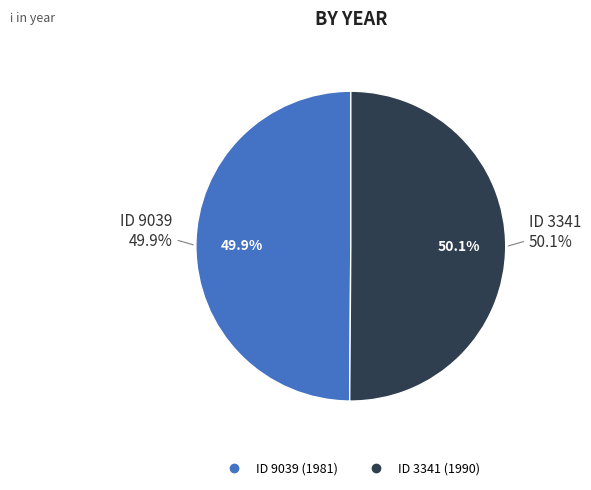

What percentage is the 9039 slice, to the nearest percent?

50%